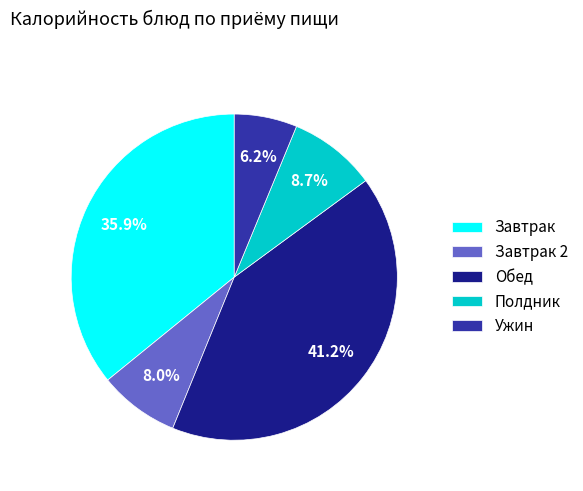

What is the total percentage of Завтрак and Полдник?

44.6%